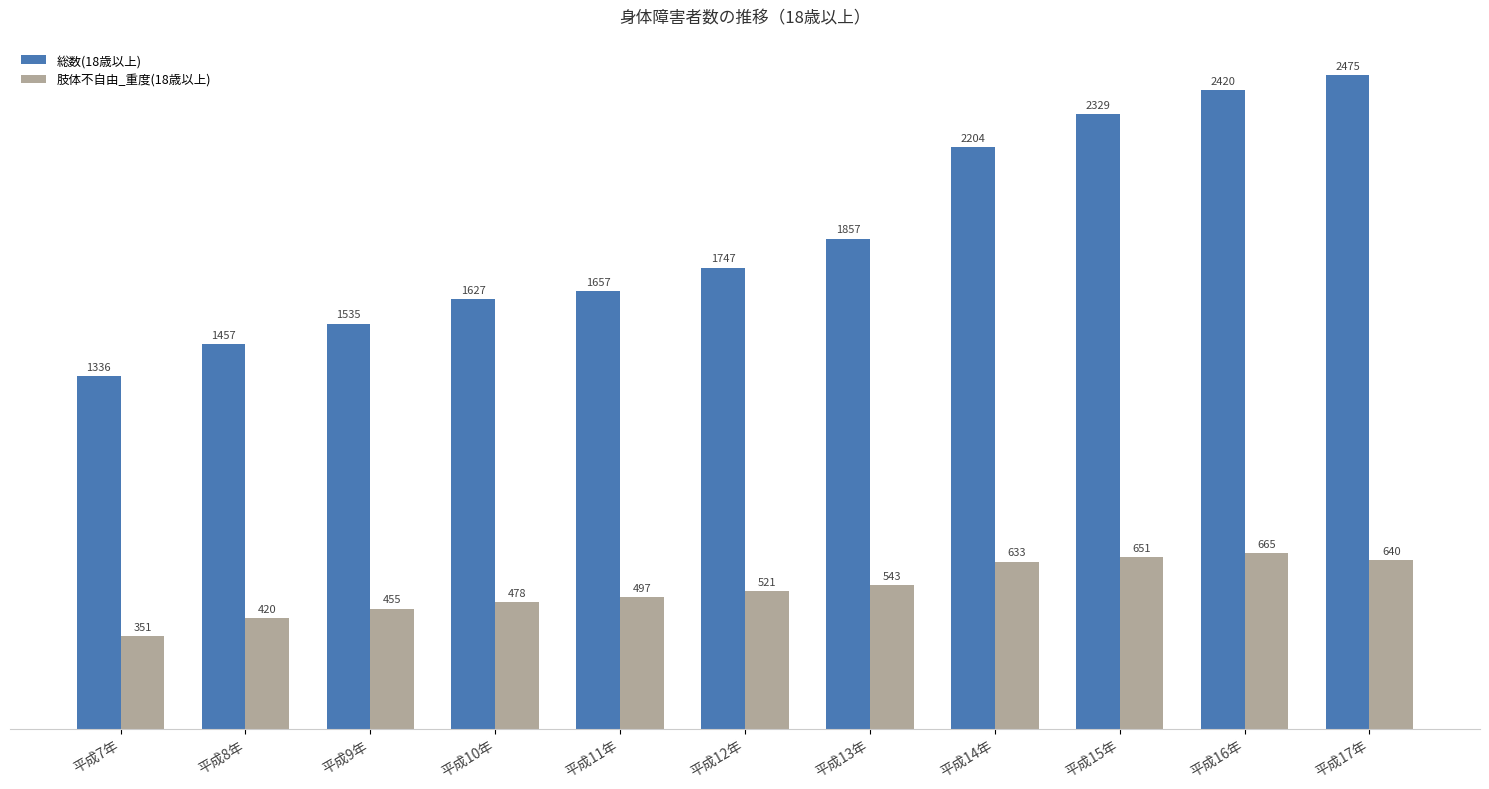

What is the greatest value displayed?

2475